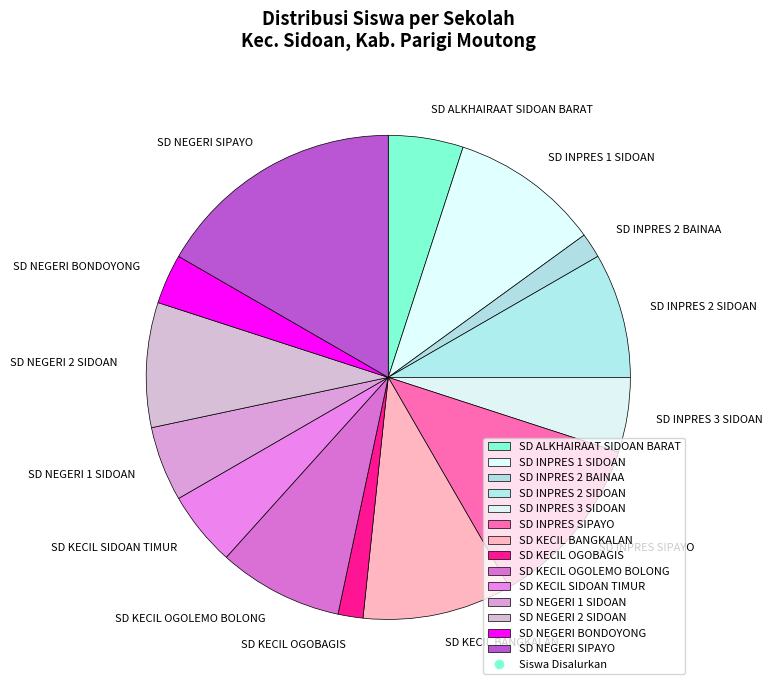

Is the sum of SD KECIL SIDOAN TIMUR and SD NEGERI SIPAYO greater than half?

No